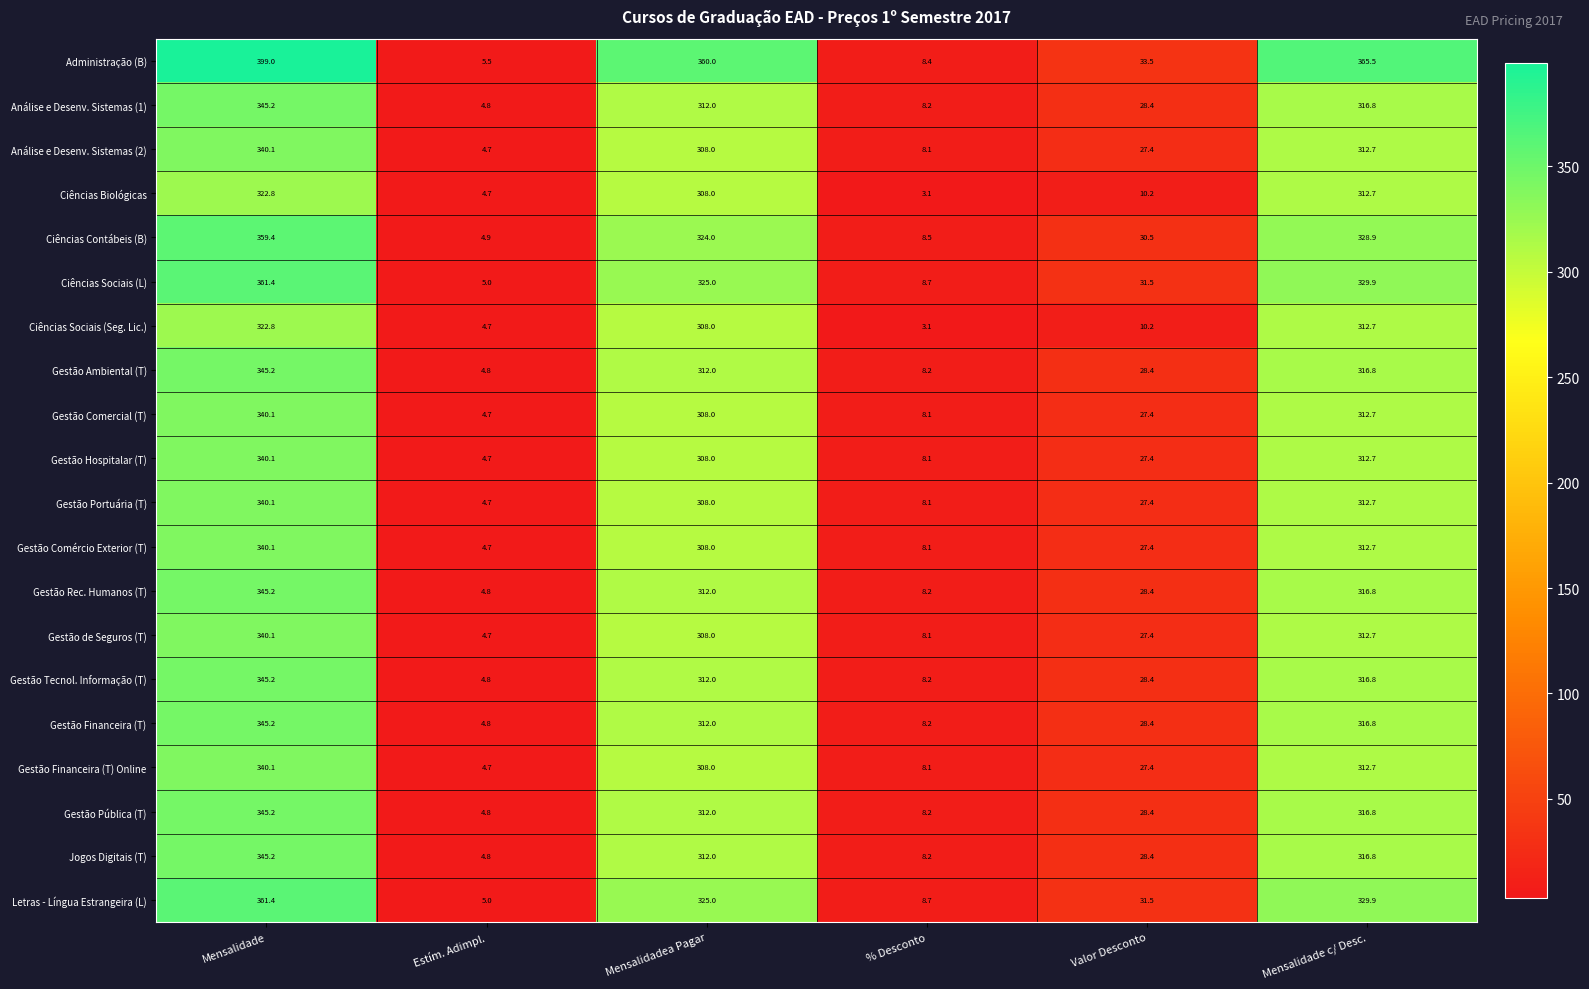

What value does the Ciências Sociais (L) series have at % Desconto?

8.7